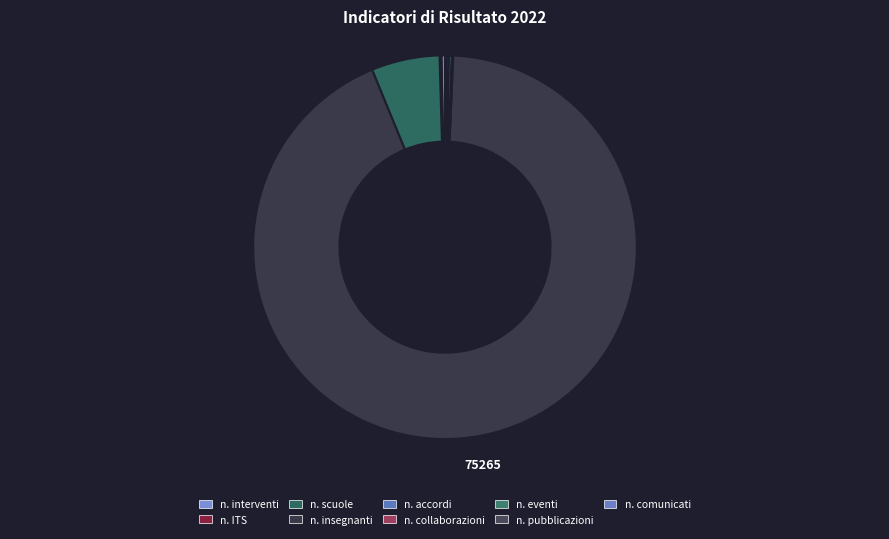

Which category has the smallest portion of the pie?

n collaborazioni protocolli